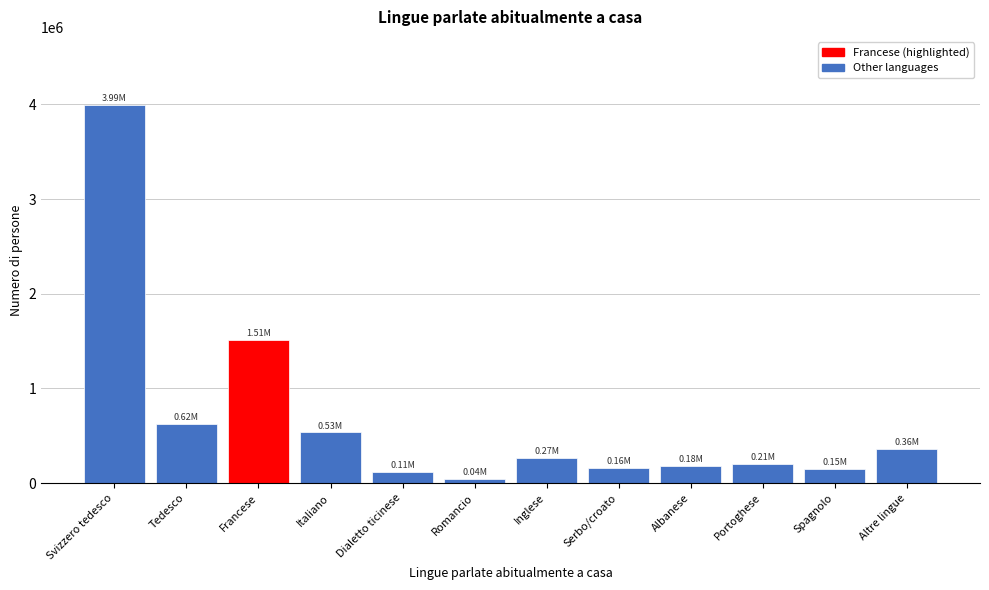

At which category does the chart reach its peak across all series?

Svizzero tedesco